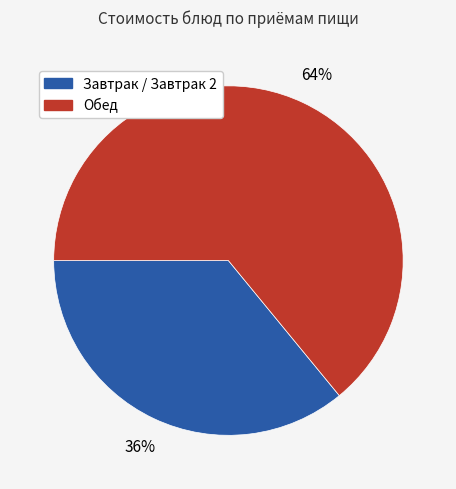

Does any single category account for the majority?

Yes